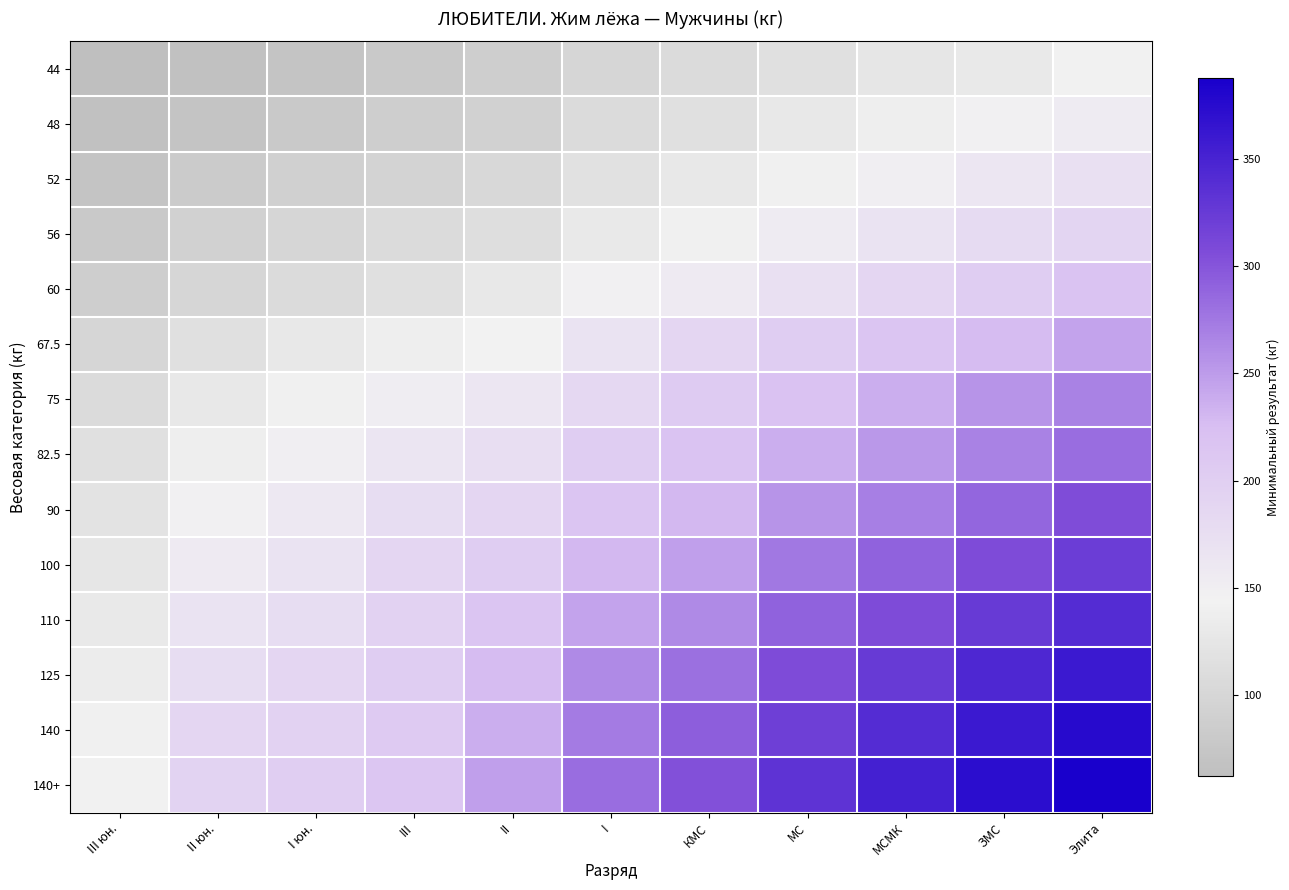

Which category has the highest value across all series?

Элита